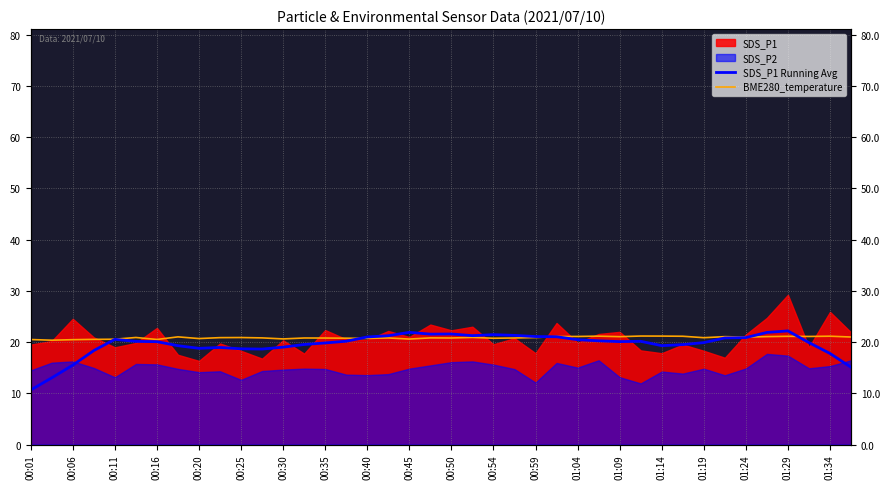

Where is BME280_temperature nearest to the value 20?

00:06